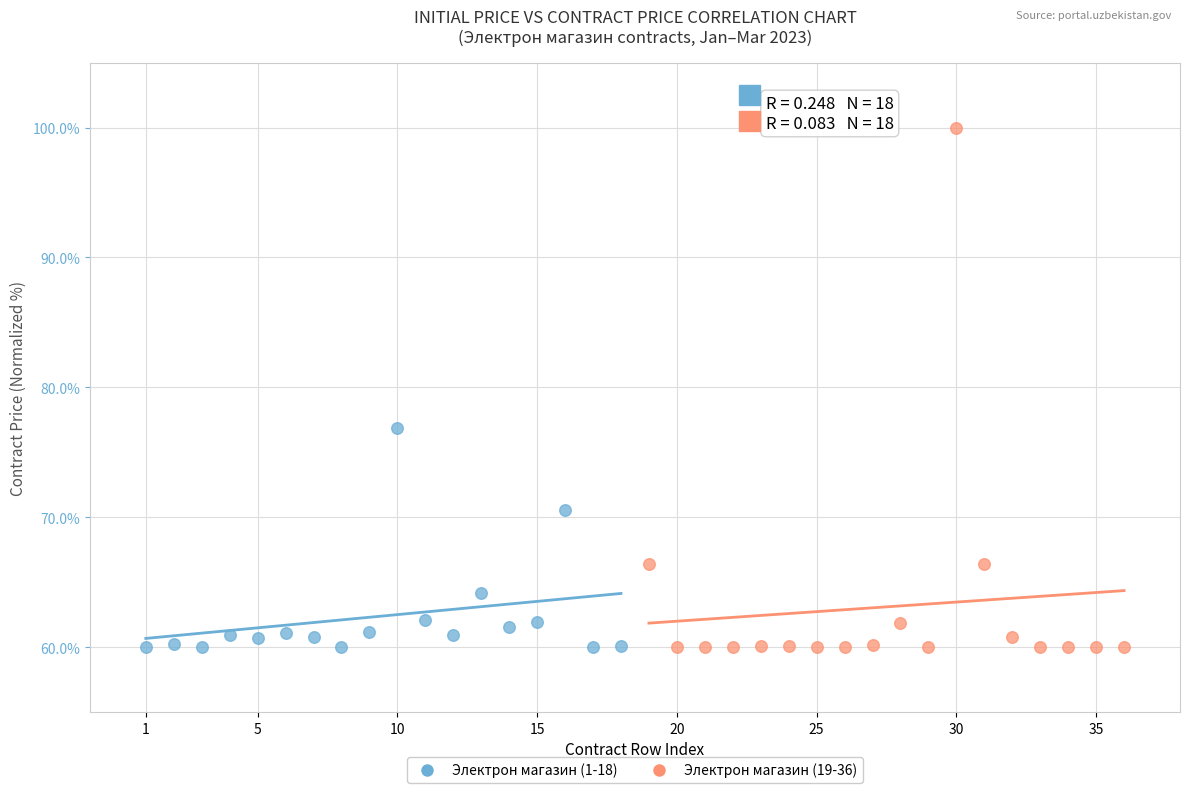

Which series has the largest Y range (max minus min)?

Электрон магазин (19-36)